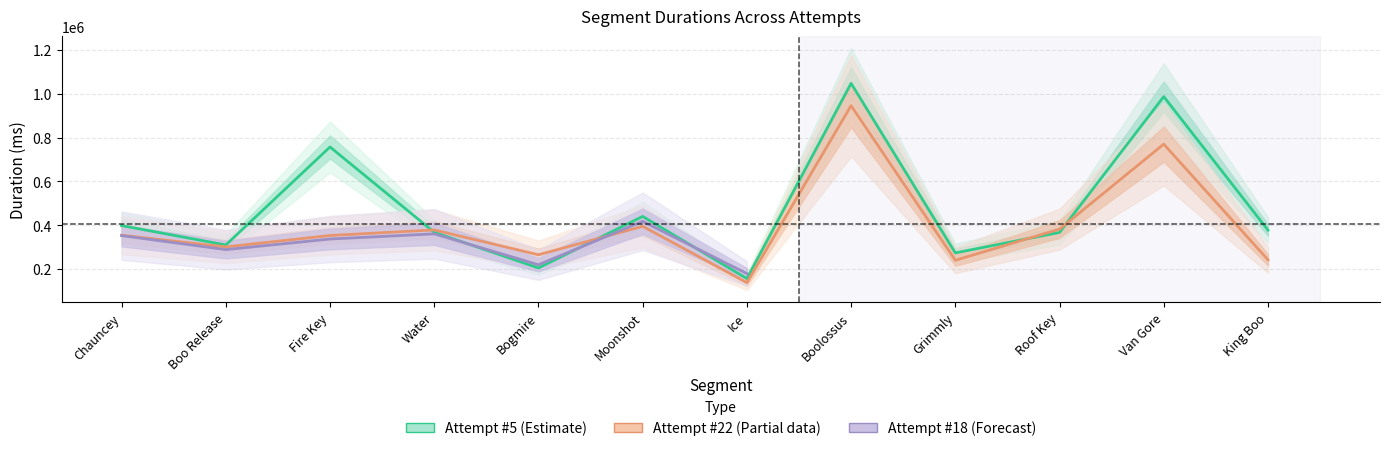

At which category does the chart reach its minimum across all series?

Ice